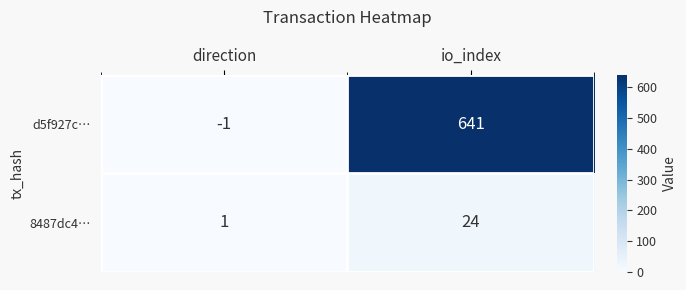

Reading left to right, list all the values displayed in this chart.

d5f927c…: -1	641
8487dc4…: 1	24